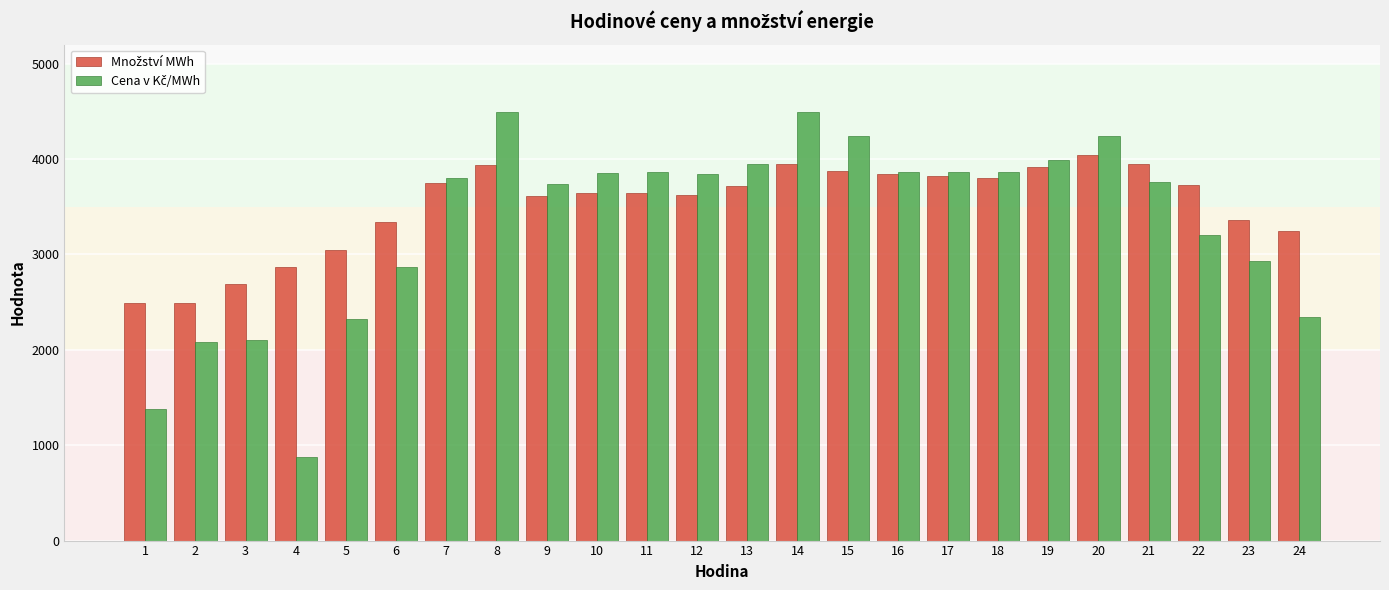

Which label corresponds to the smallest value in the chart?

4